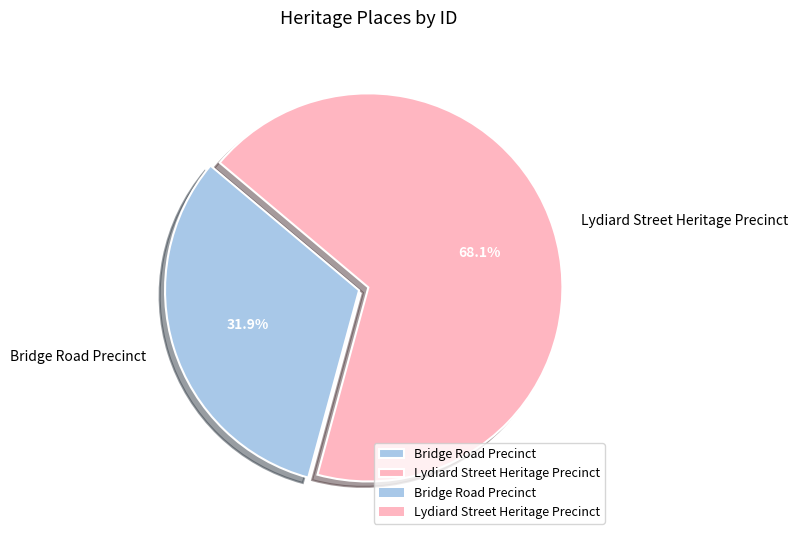

How much of the chart is everything except Bridge Road Precinct?

68.1%